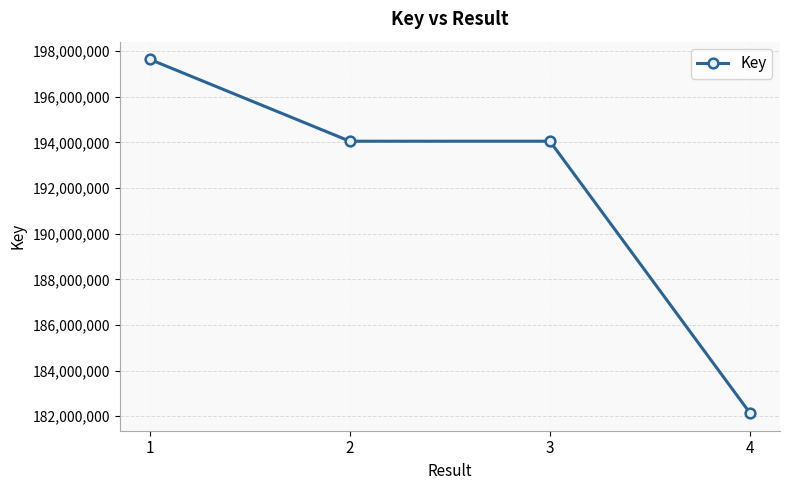

Count the number of categories in the chart.

4